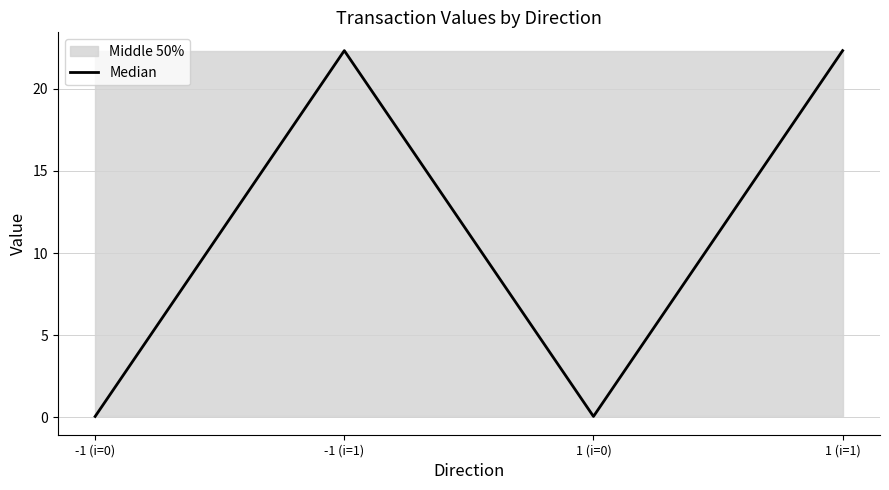

Does the chart display data point markers on the line(s)?

No